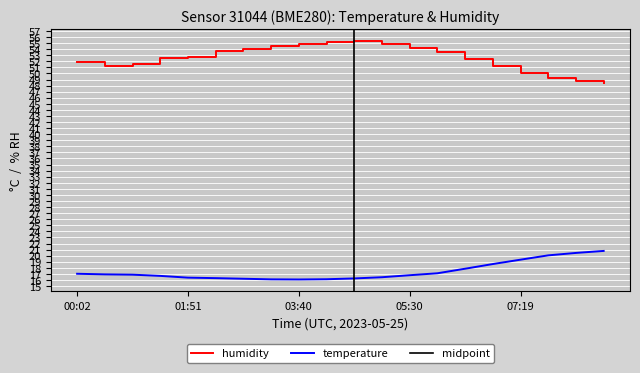

Which category has the lowest value across all series?

03:40